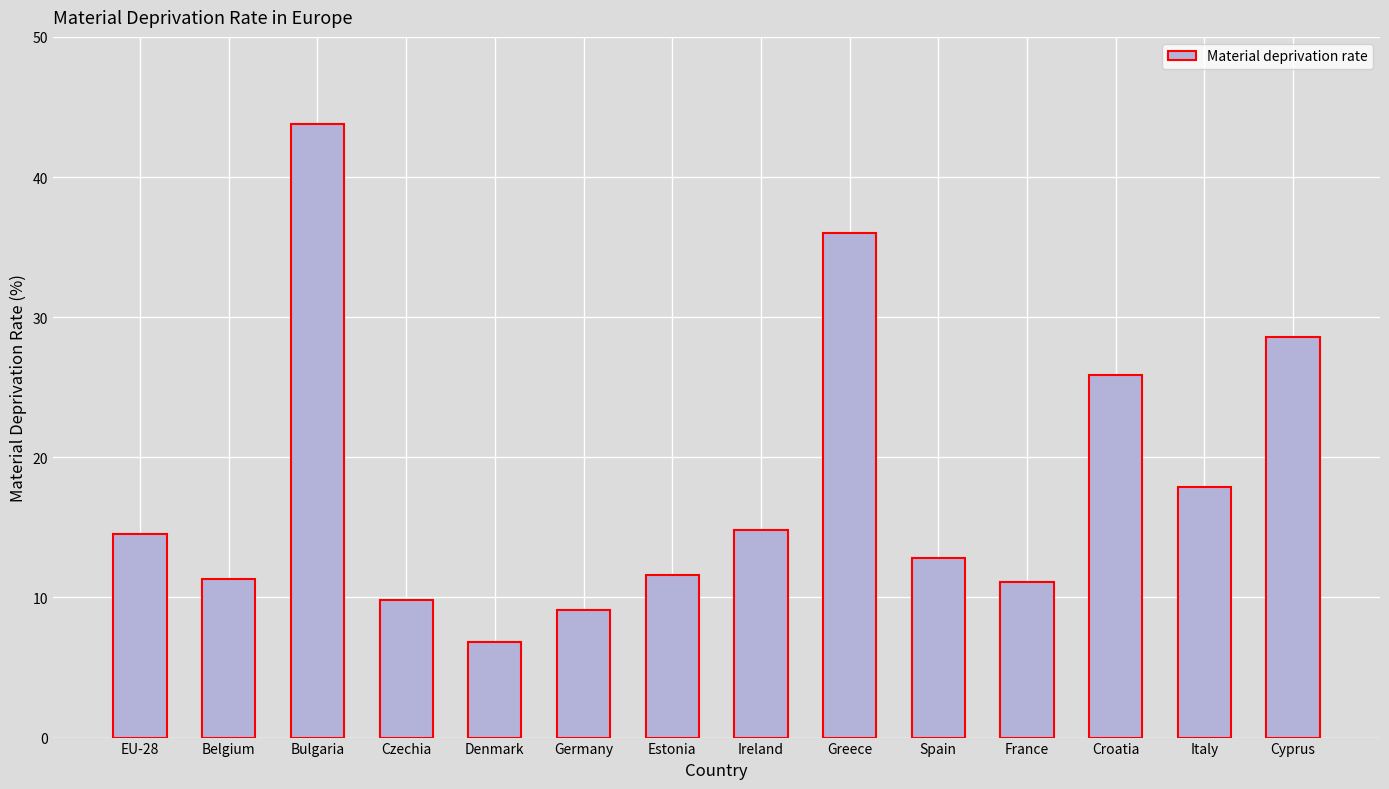

Which category has the lowest value across all series?

Denmark